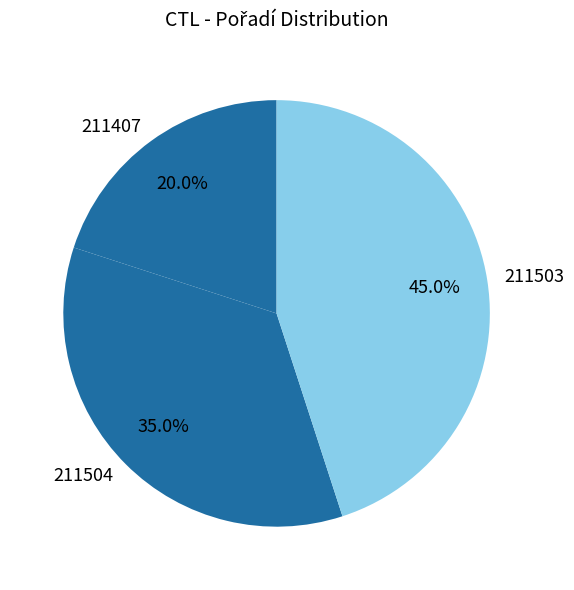

What percentage is the 211503 slice, to the nearest percent?

45%